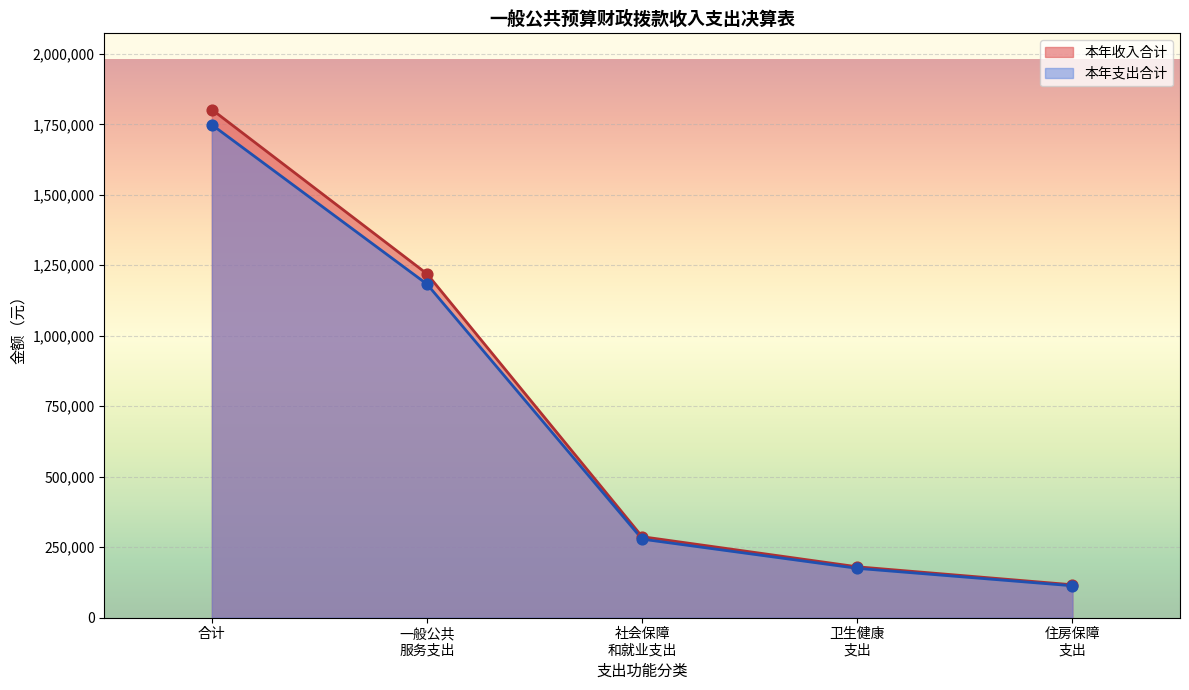

At which category is the sum across all series the highest?

合计